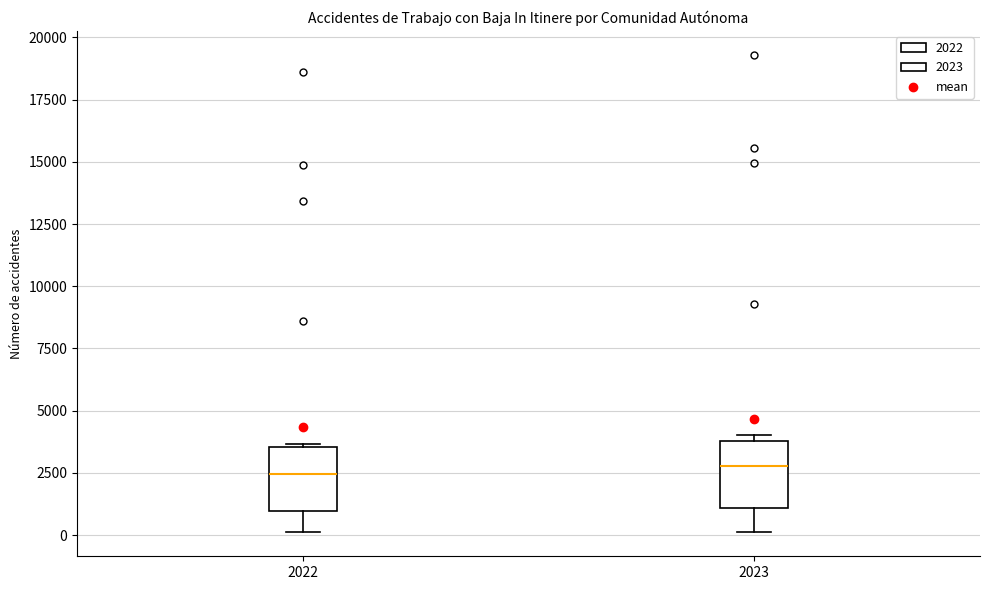

Reading left to right, read every box against the y-axis: the position of its median line, the range the box covers, and the ends of its whiskers. The values are not printed on the chart, so give them approximately, as read against the axis.

2022: median 2500, box 1000 to 3500, whiskers 0 to 3500 (just above the box's upper edge)
2023: median 3000, box 1000 to 4000, whiskers 0 to 4000 (just above the box's upper edge)